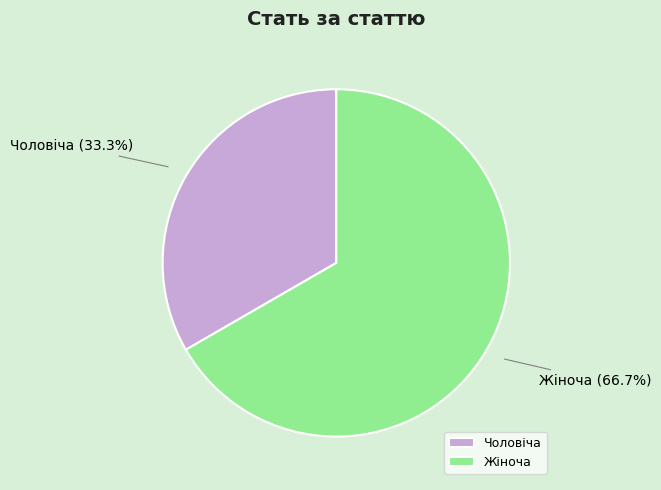

To the nearest percent, what portion does Жіноча represent?

67%